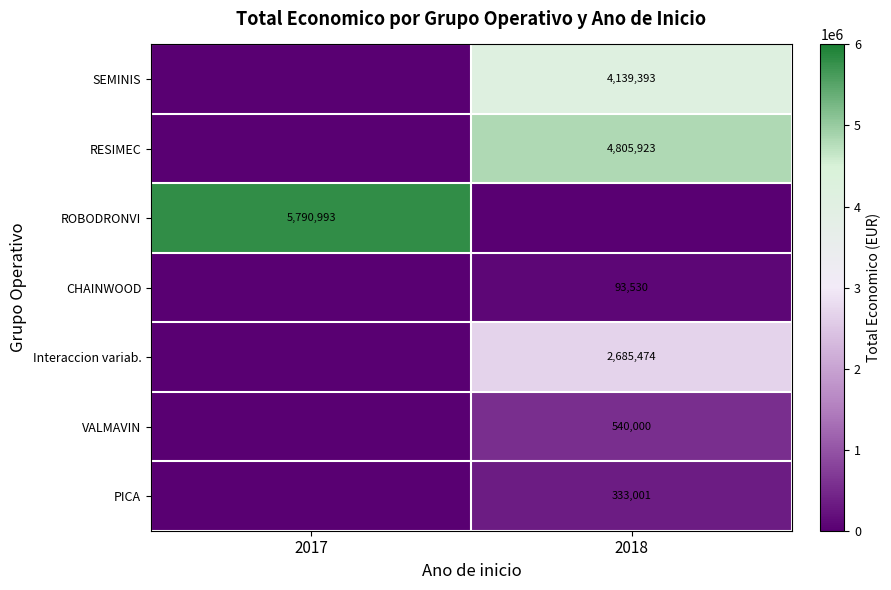

Is it true that PICA equals 576382 at 2018?

False